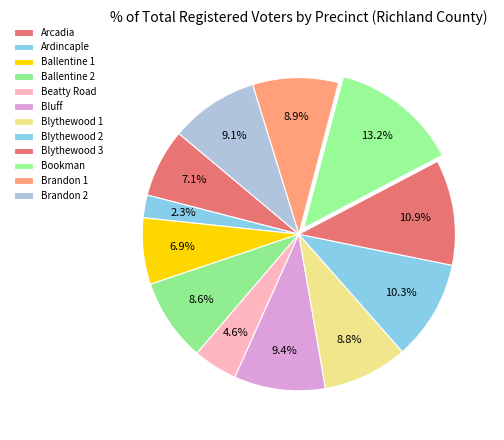

To the nearest percent, what is the average slice percentage?

8%